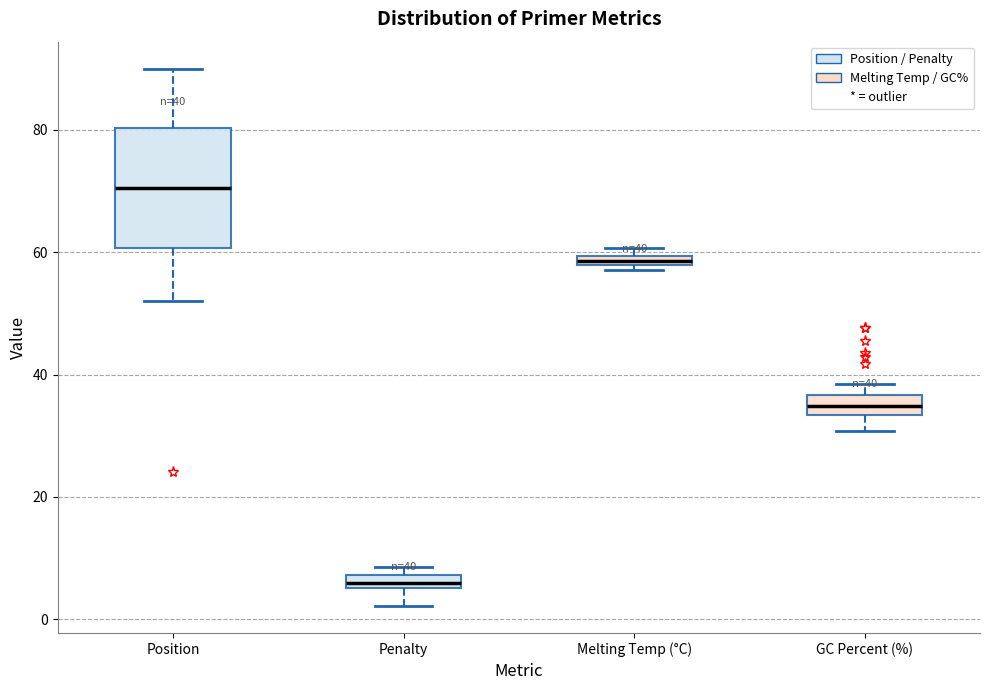

Which box's median line is the highest?

Position